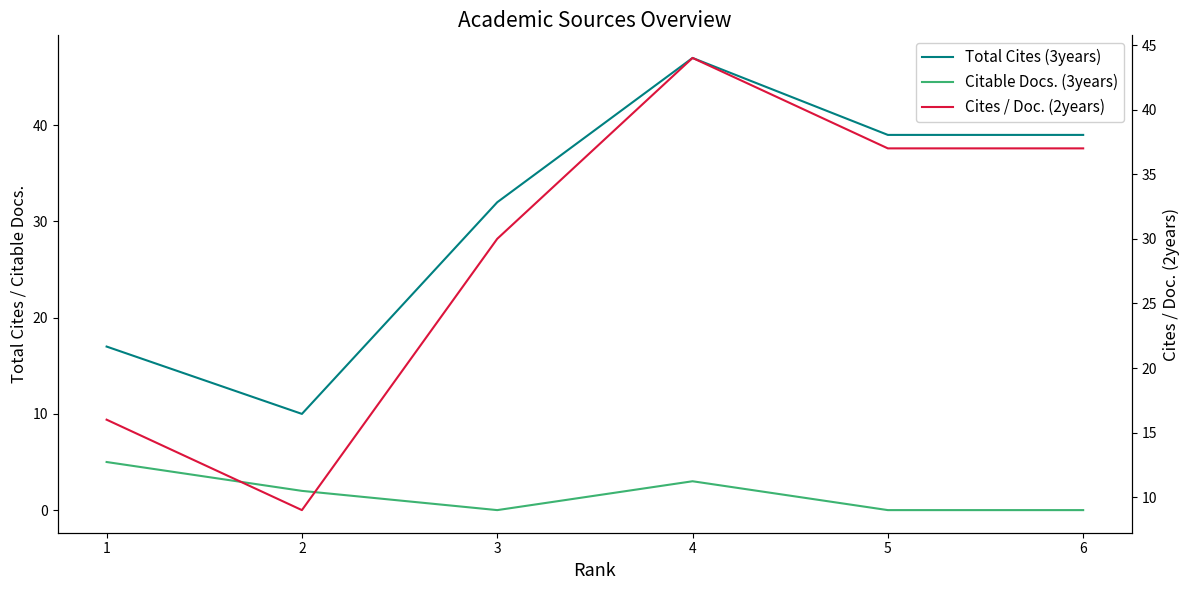

True or false: Total Cites (3years) and Cites / Doc. (2years) intersect in this chart.

False